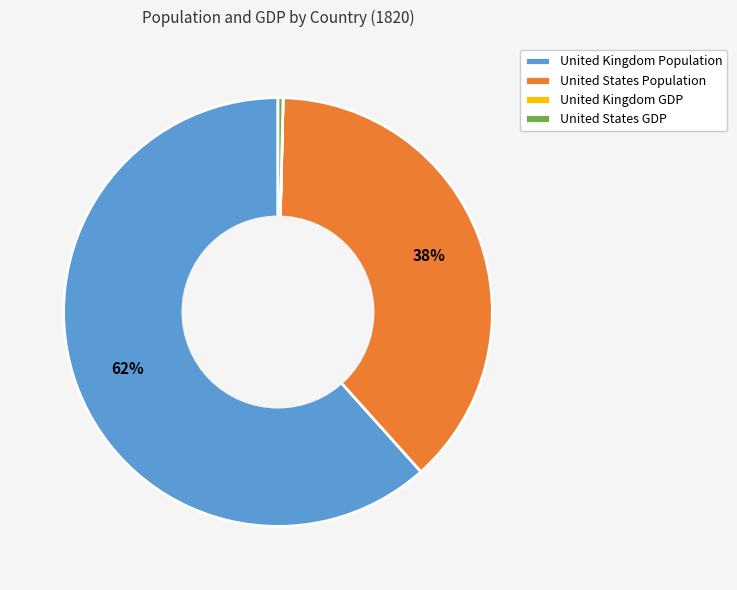

Which slice represents more than half of the pie?

United Kingdom Population